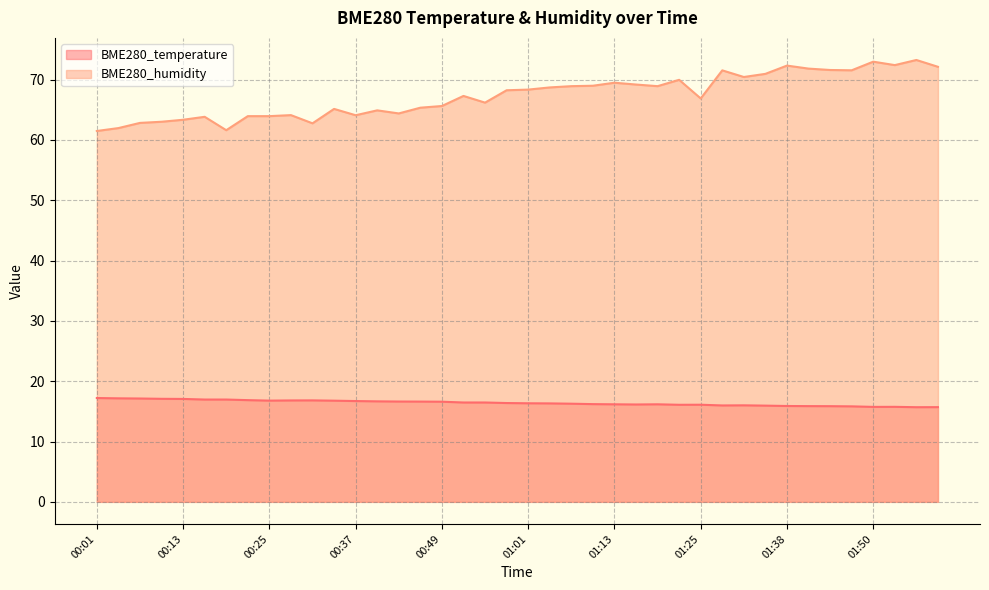

Which category has the highest value across all series?

01:56